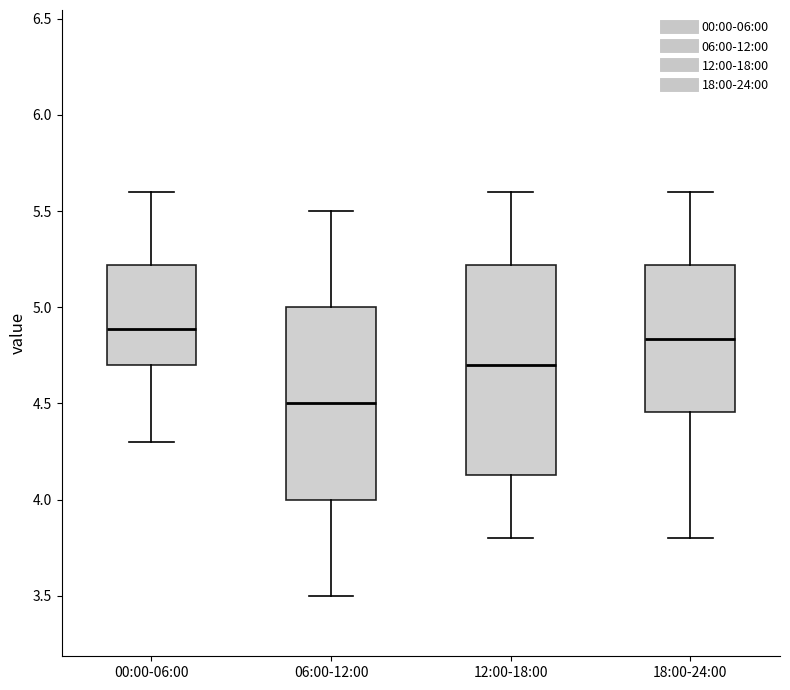

Which box is the tallest, from its lower edge to its upper edge?

12:00-18:00